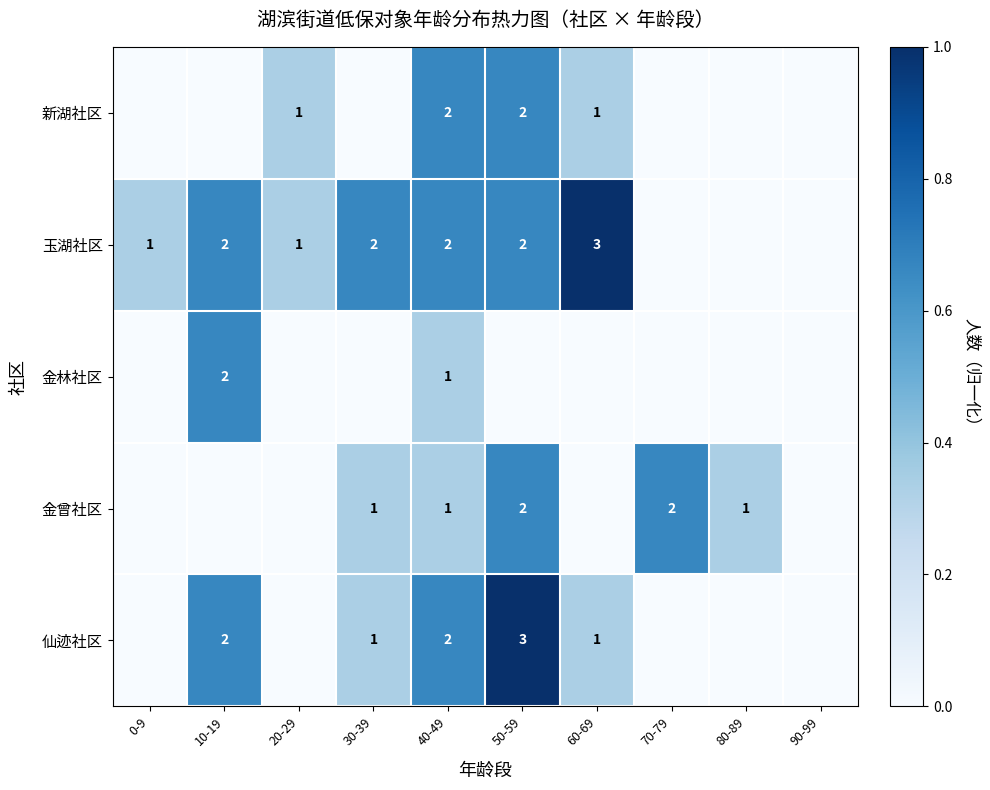

What is the total value across all series at 40-49?

8